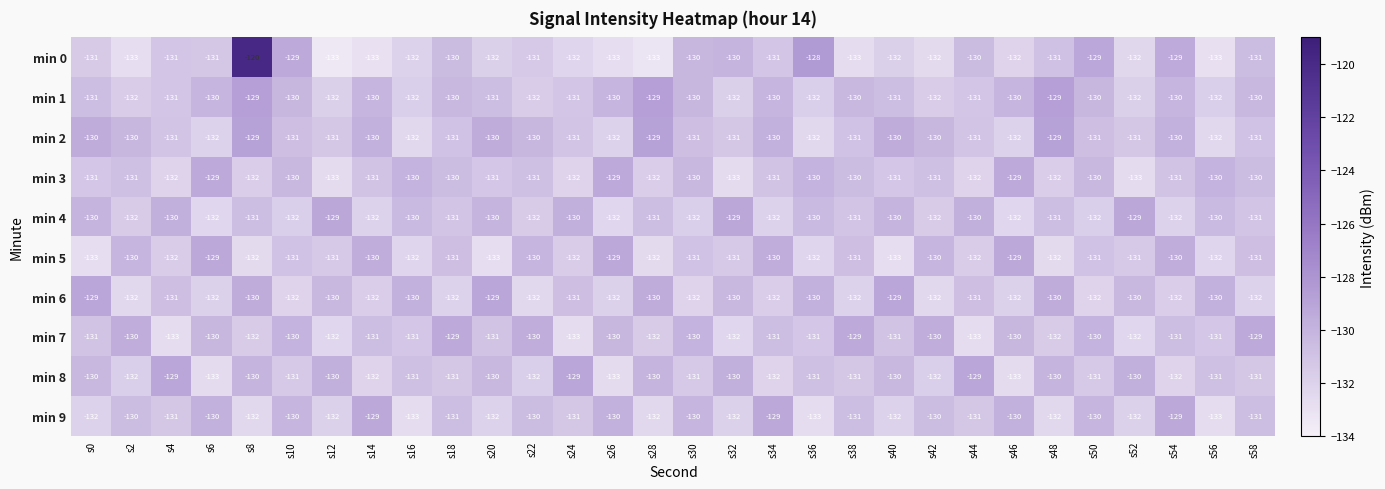

The min 5 series shows -37 at s30. True or false?

False